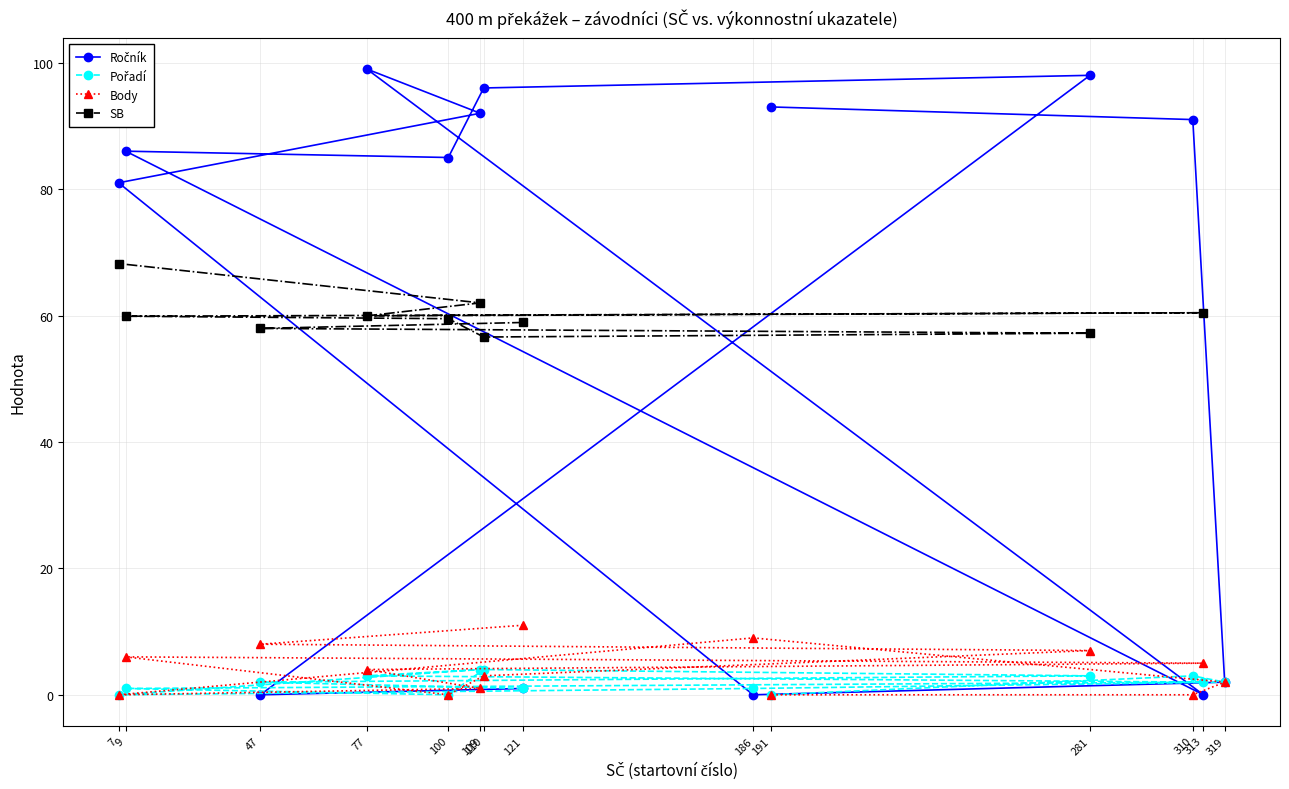

Does the chart display data point markers on the line(s)?

Yes